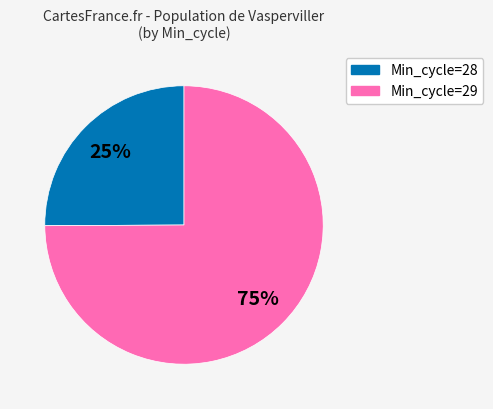

To the nearest percent, what is the average slice percentage?

50%